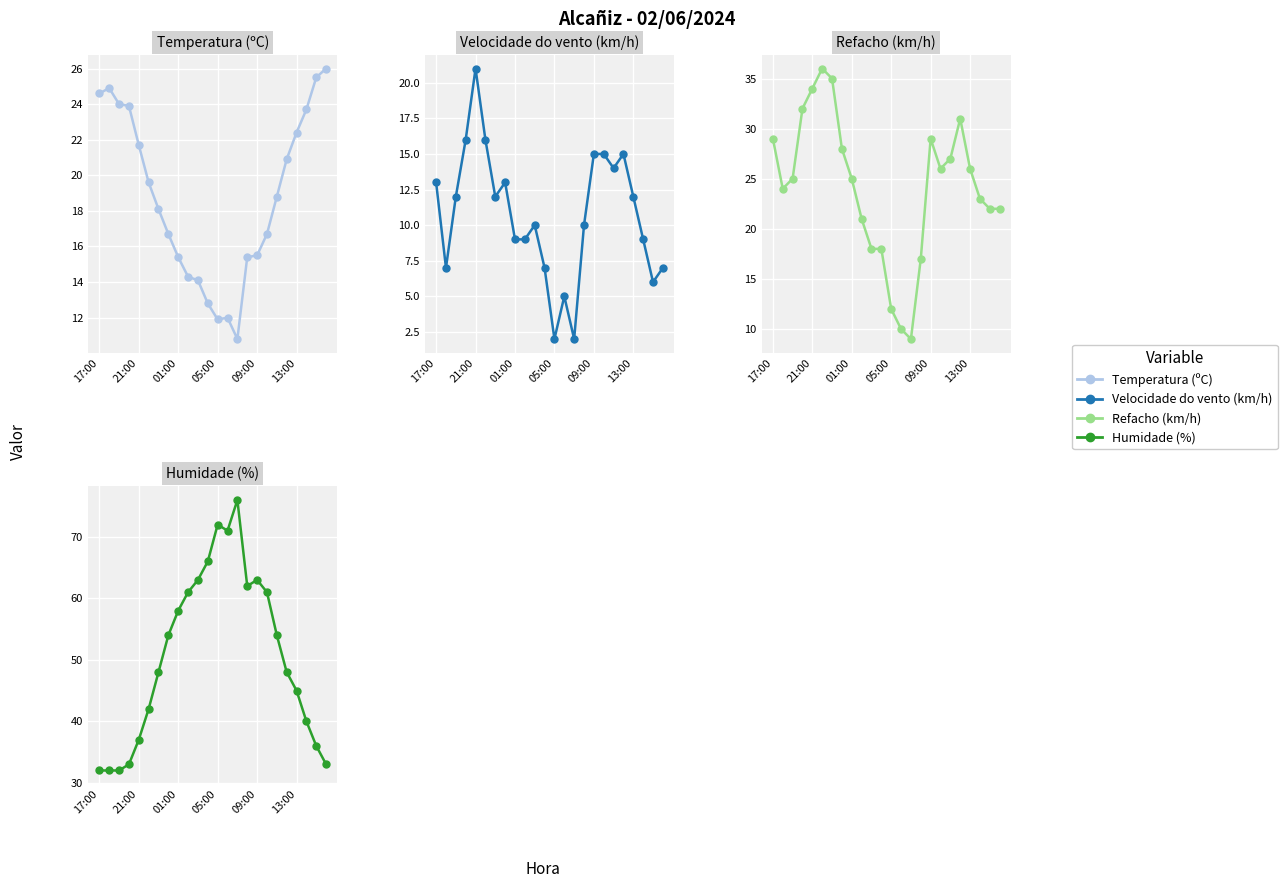

How many interior local peaks does the Humidade (%) series have?

3